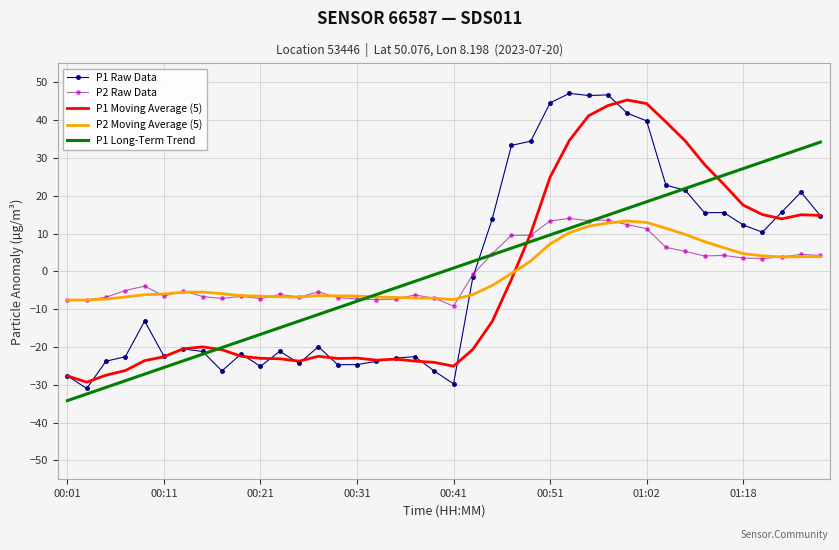

How many positive values does the P2 Raw Data series have?

18